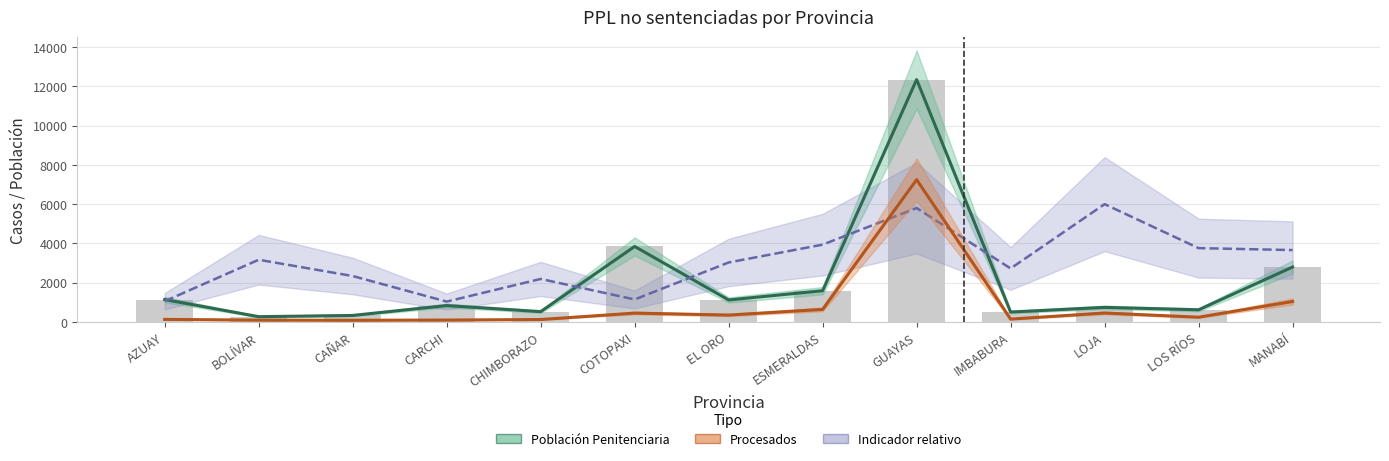

What is the minimum value for Indicador (escala)?

1026.9